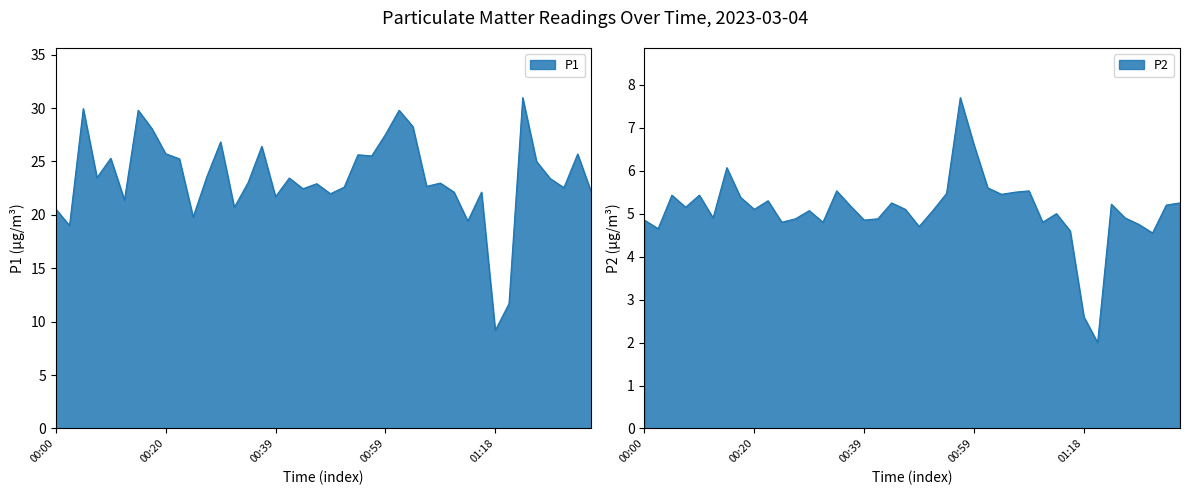

True or false: P2 and P1 intersect in this chart.

False